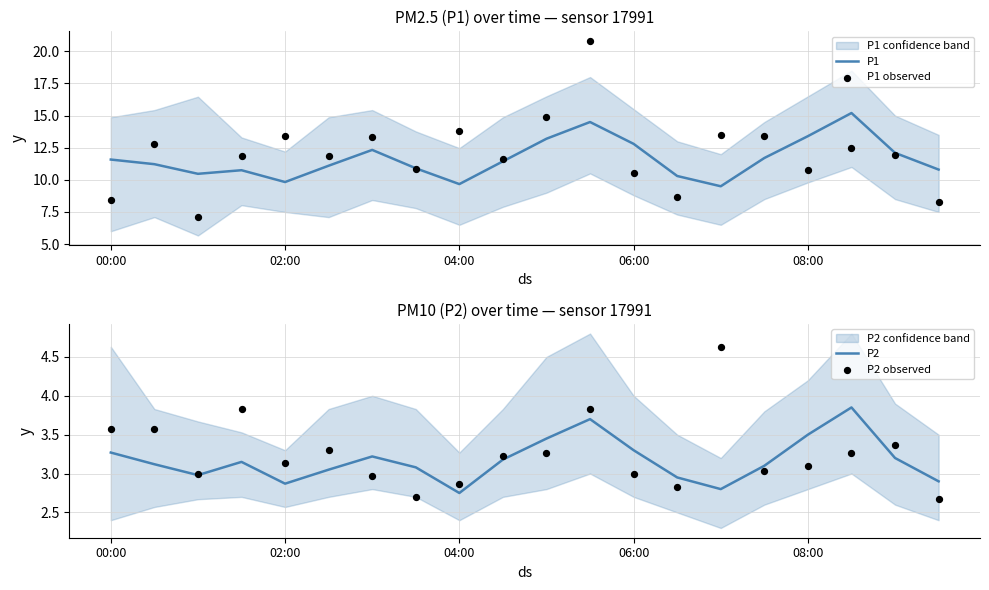

Which series contains the lowest Y value?

P2 observed